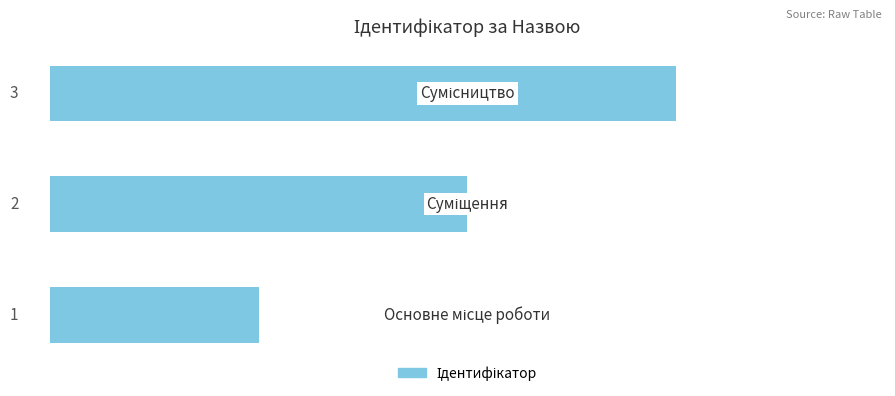

What is the difference between the second highest and minimum values?

1